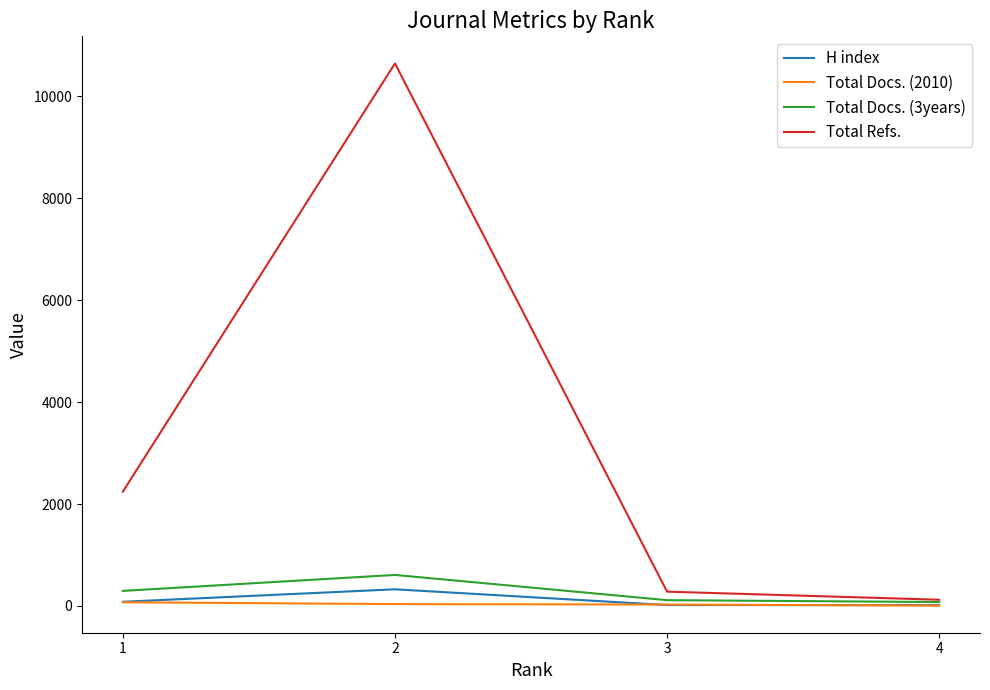

What is the sum of all Total Refs. values?

13291